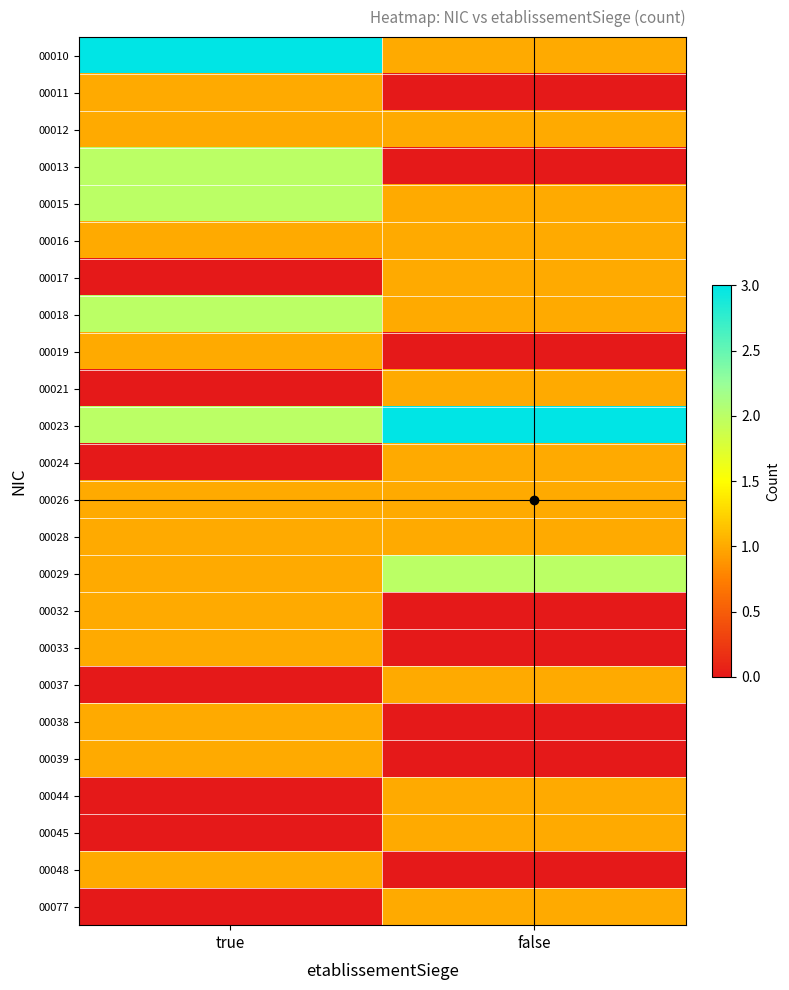

What is the total value across all series at true?

23